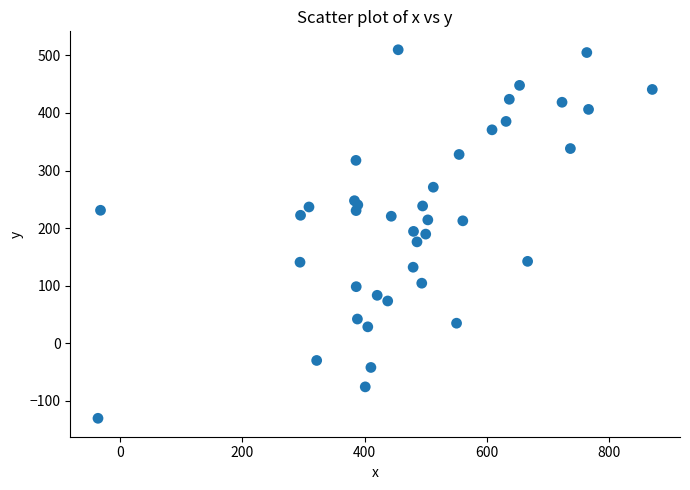

What is the range of Y values (max minus min)?

640.3